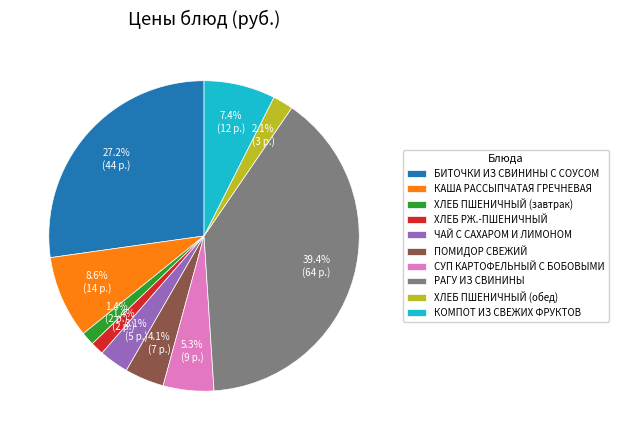

Do СУП КАРТОФЕЛЬНЫЙ С БОБОВЫМИ and РАГУ ИЗ СВИНИНЫ together represent more than half of the pie?

No